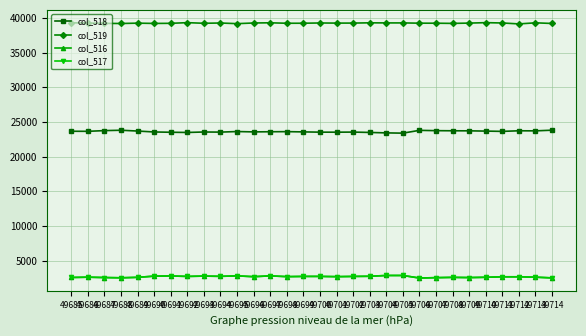

True or false: col_518 has more than 0 interior local peaks.

True